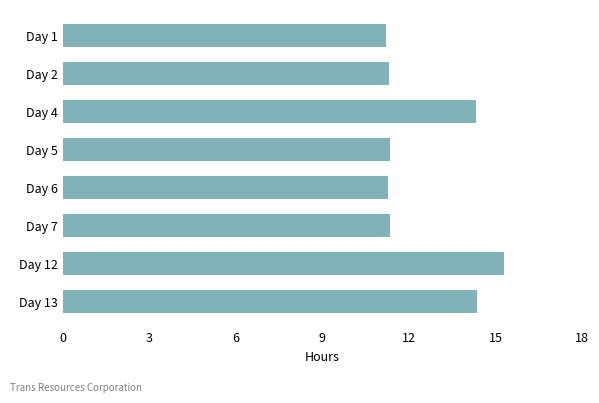

What is the change in value from Day 7 to Day 12?

+4.0